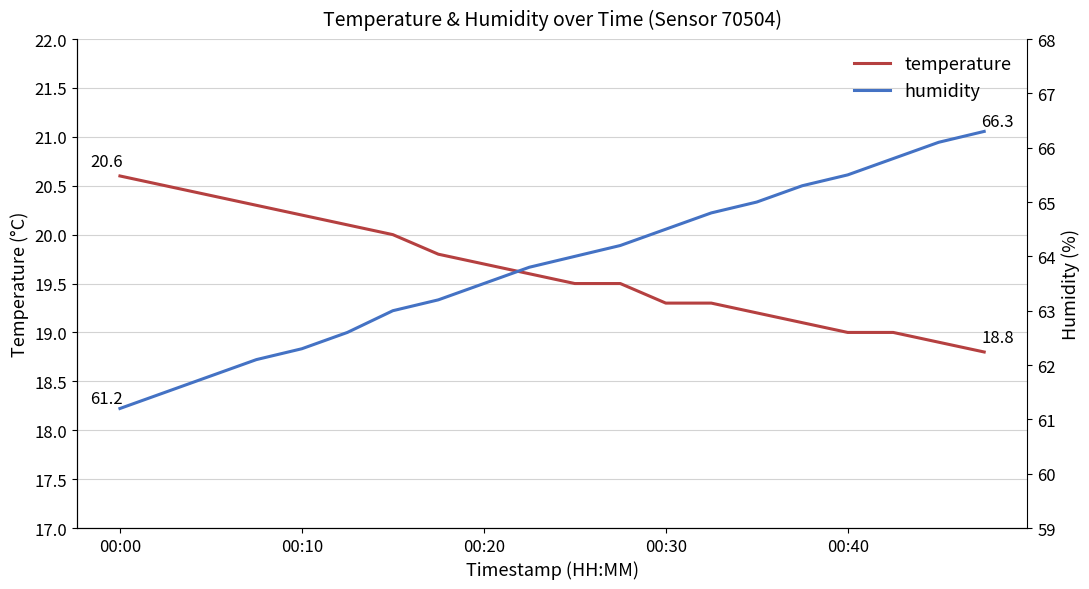

What are all the series names shown in the legend?

temperature, humidity